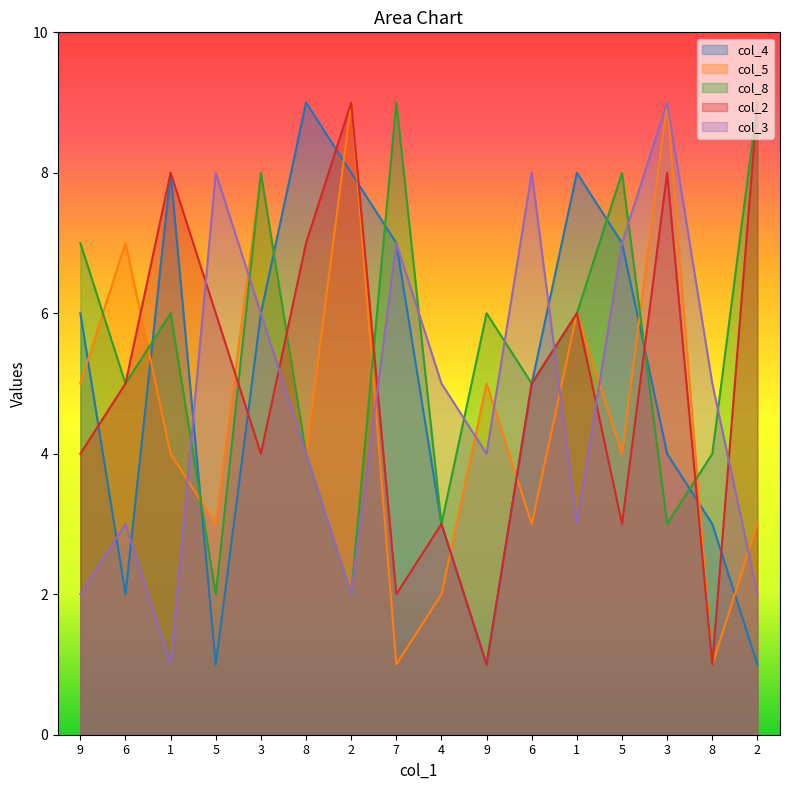

What are all the series names shown in the legend?

col_4, col_5, col_8, col_2, col_3